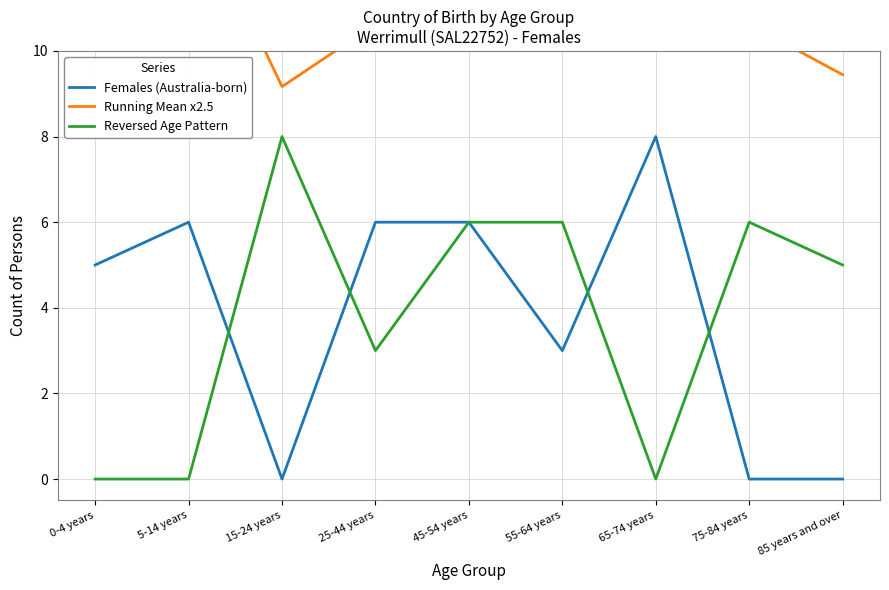

Where is Reversed Age Pattern nearest to the value 4?

25-44 years